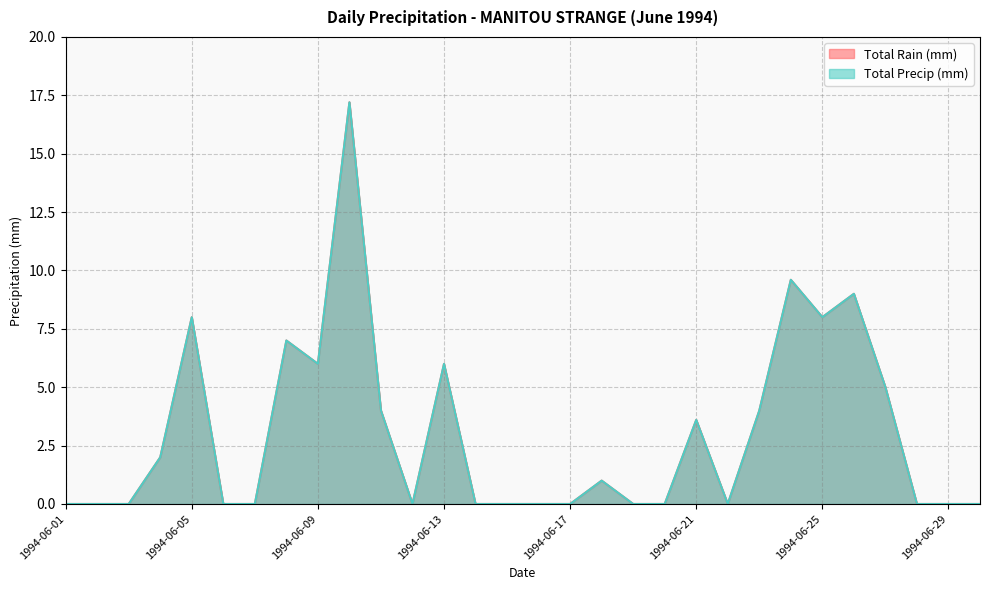

Which category has the highest value in the Total Precip (mm) series?

1994-06-10